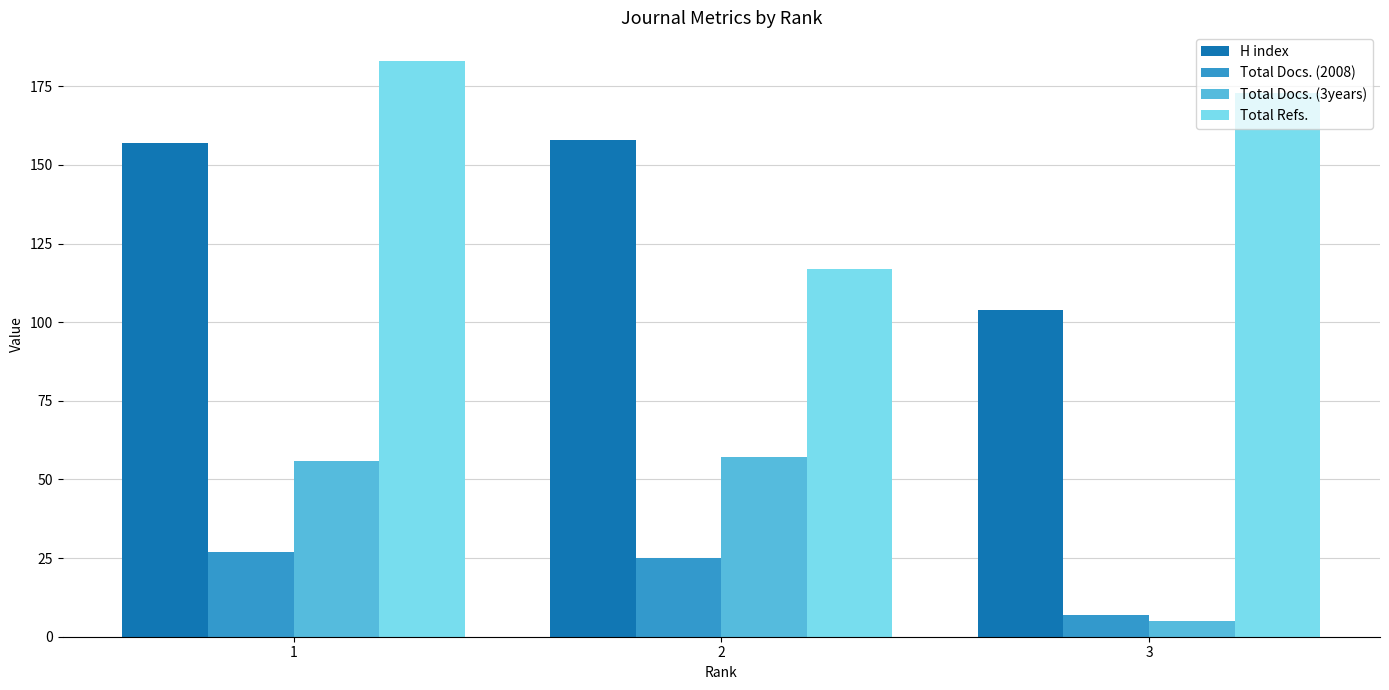

Which category has the lowest value in the Total Refs. series?

2